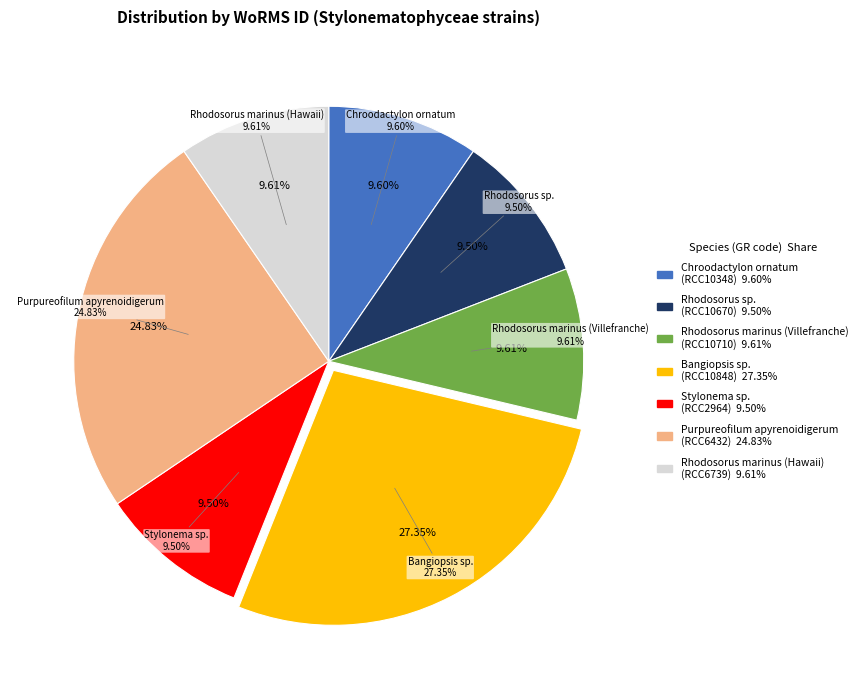

To the nearest percent, what is the average slice percentage?

14%